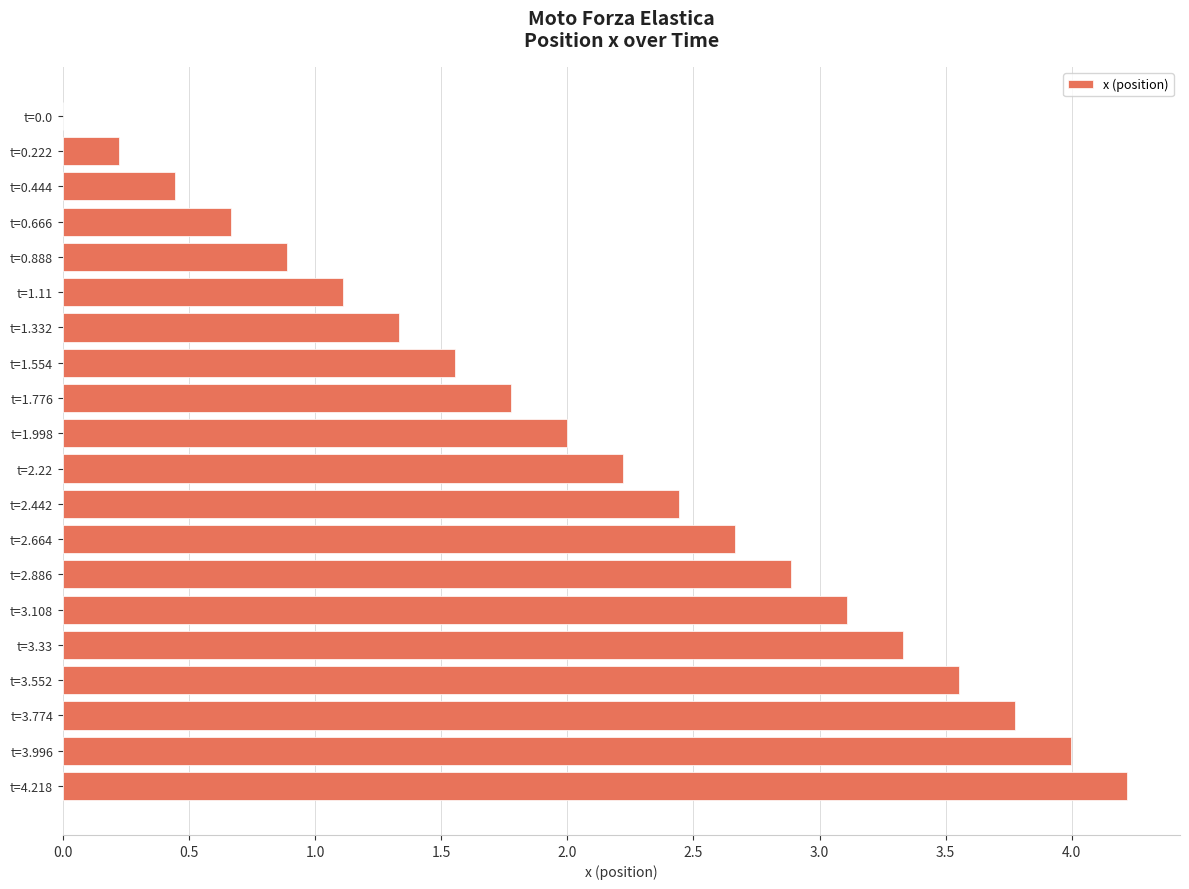

Are the bars horizontal?

Yes